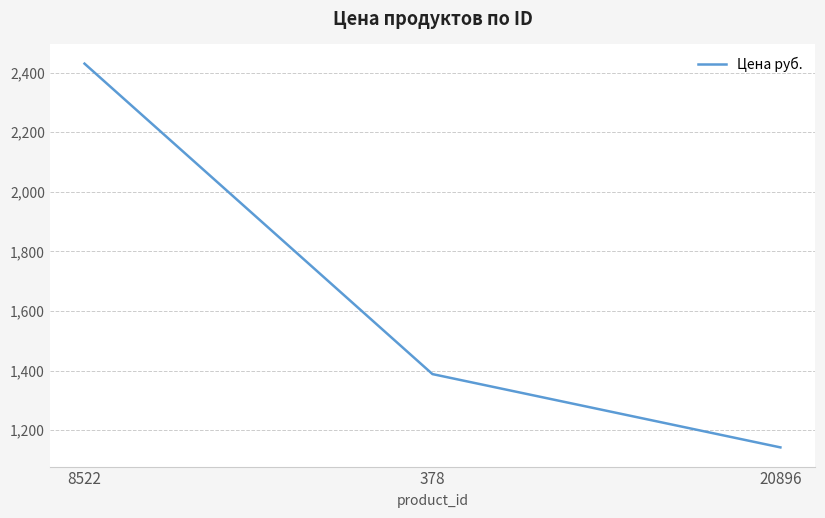

The chart shows a value of 1142 at 20896. True or false?

True